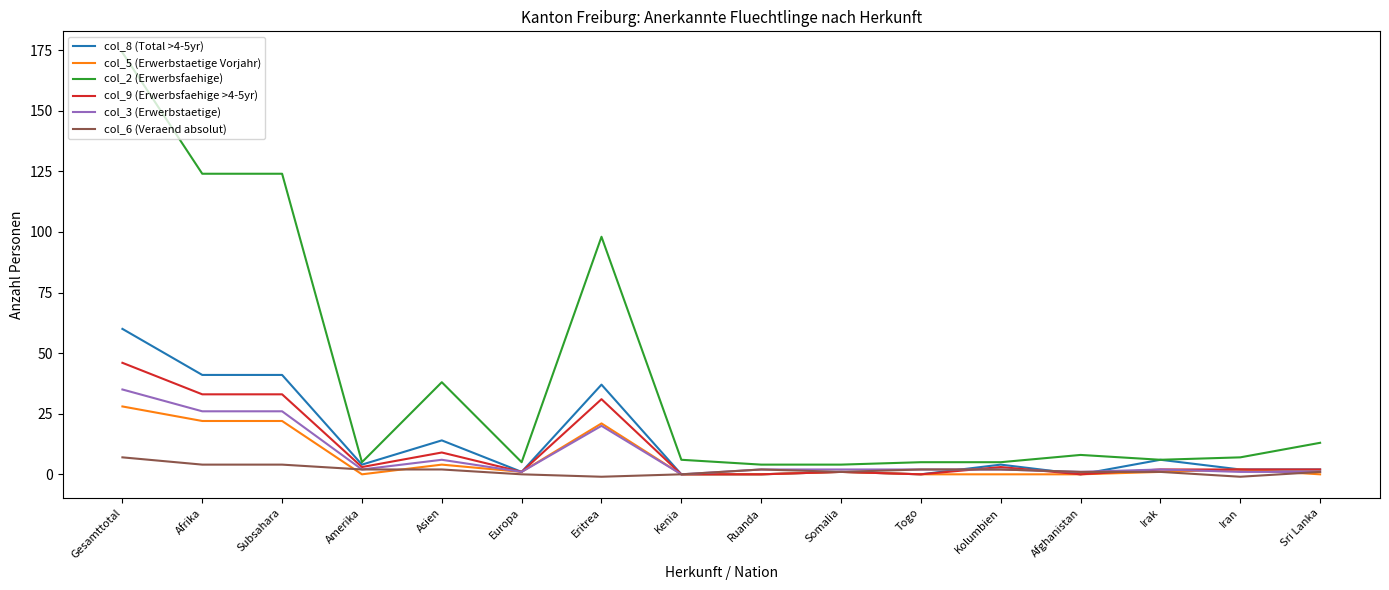

True or false: col_8 (Total >4-5yr) has a value of 4 at Amerika.

True